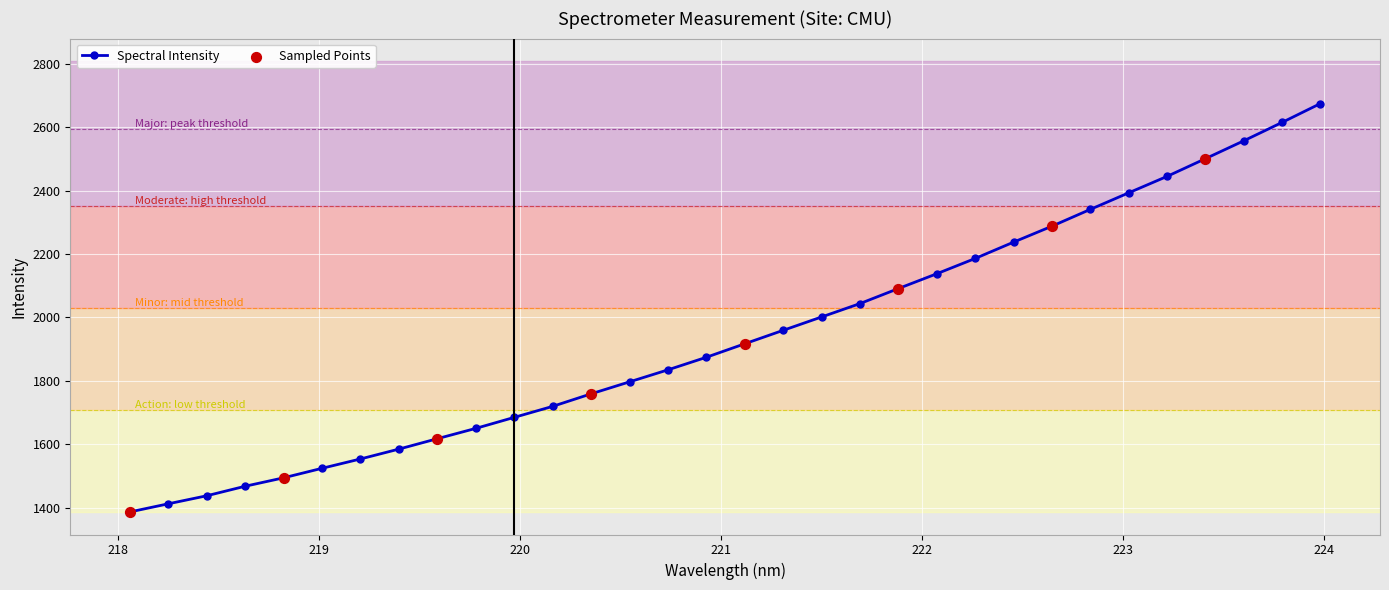

What is the smallest value displayed?

1386.2